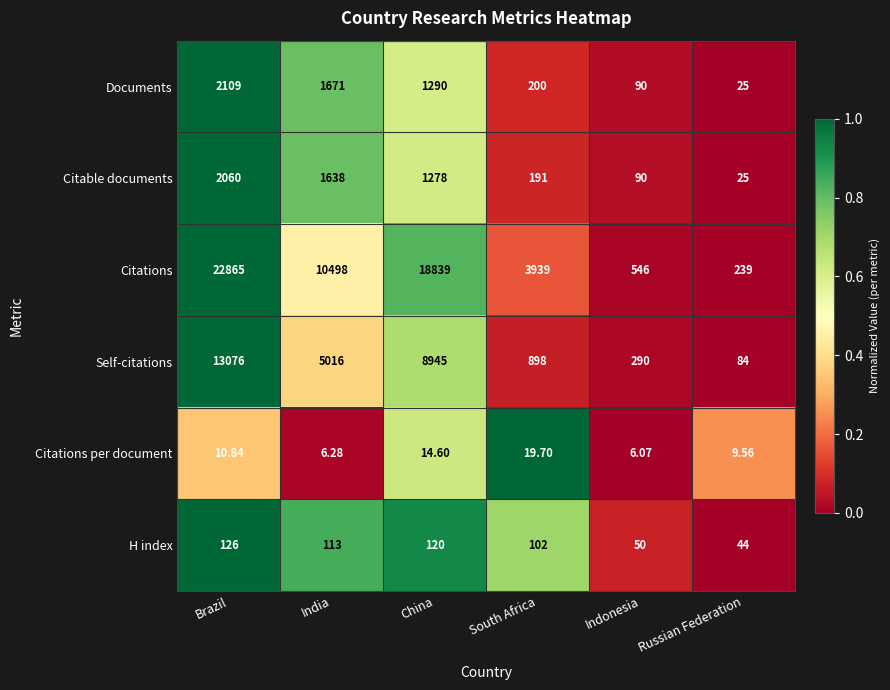

At which label is Citations closest to 11552?

India